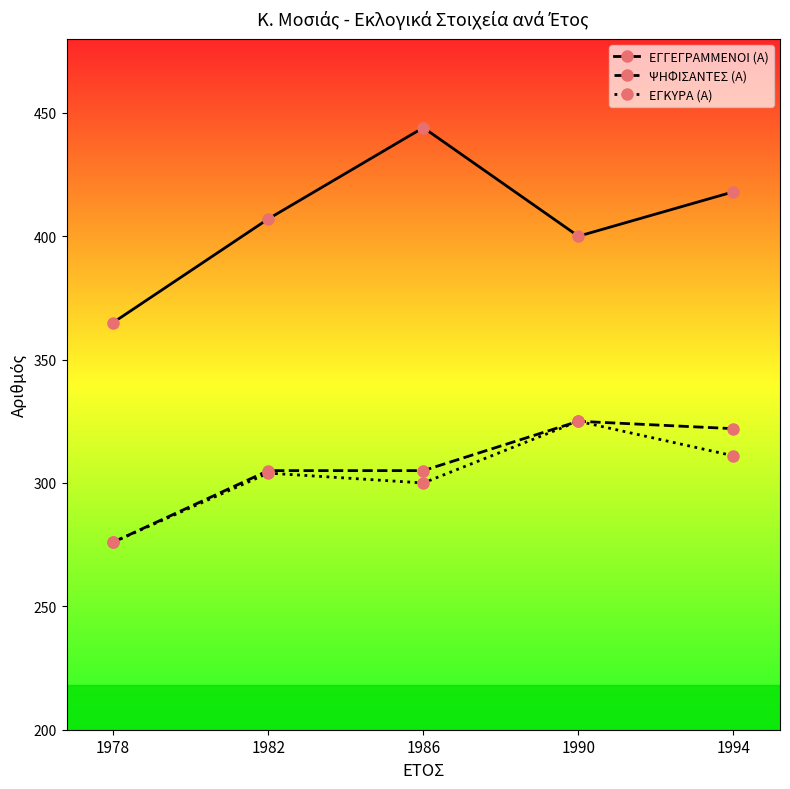

What is the difference between the highest and lowest values at 1994?

107